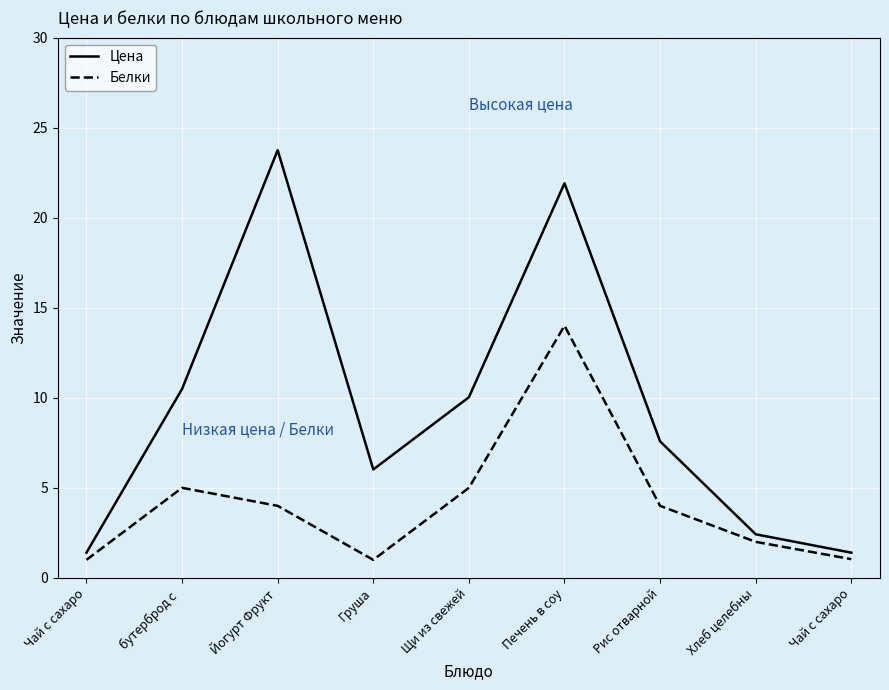

What is the average value of the Цена series?

9.4